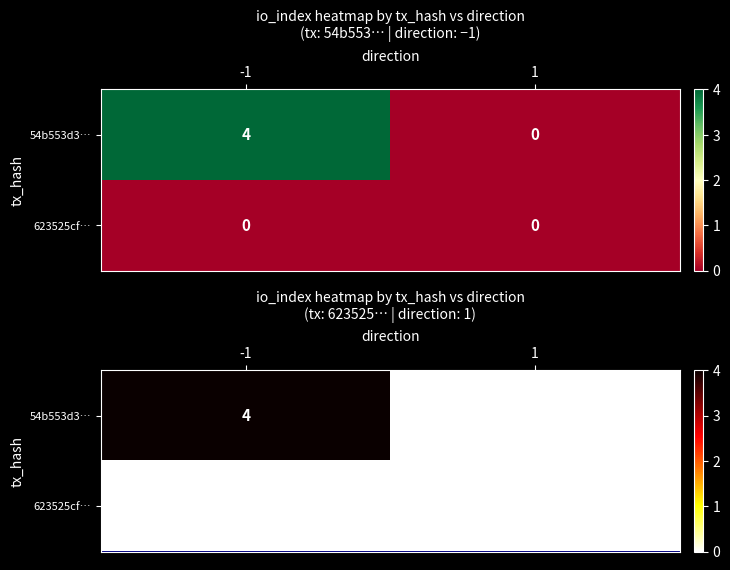

At which category is the sum across all series the highest?

-1